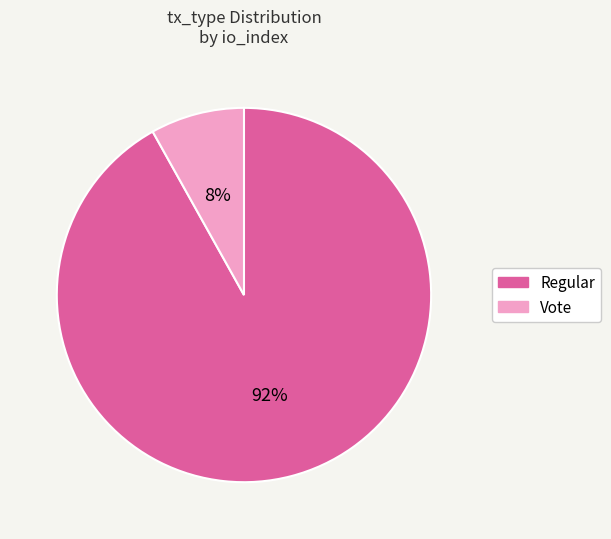

To the nearest percent, what percentage of the pie is Regular?

92%